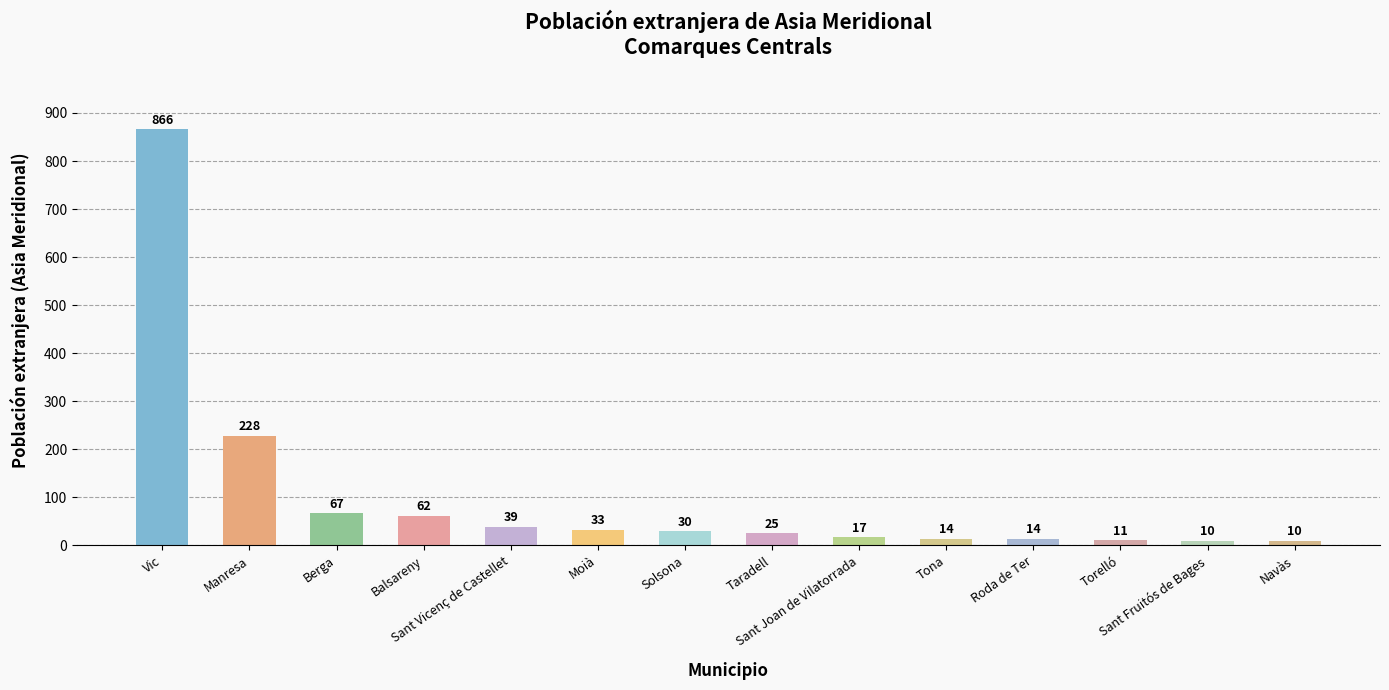

True or false: the data shows 14 at Roda de Ter.

True